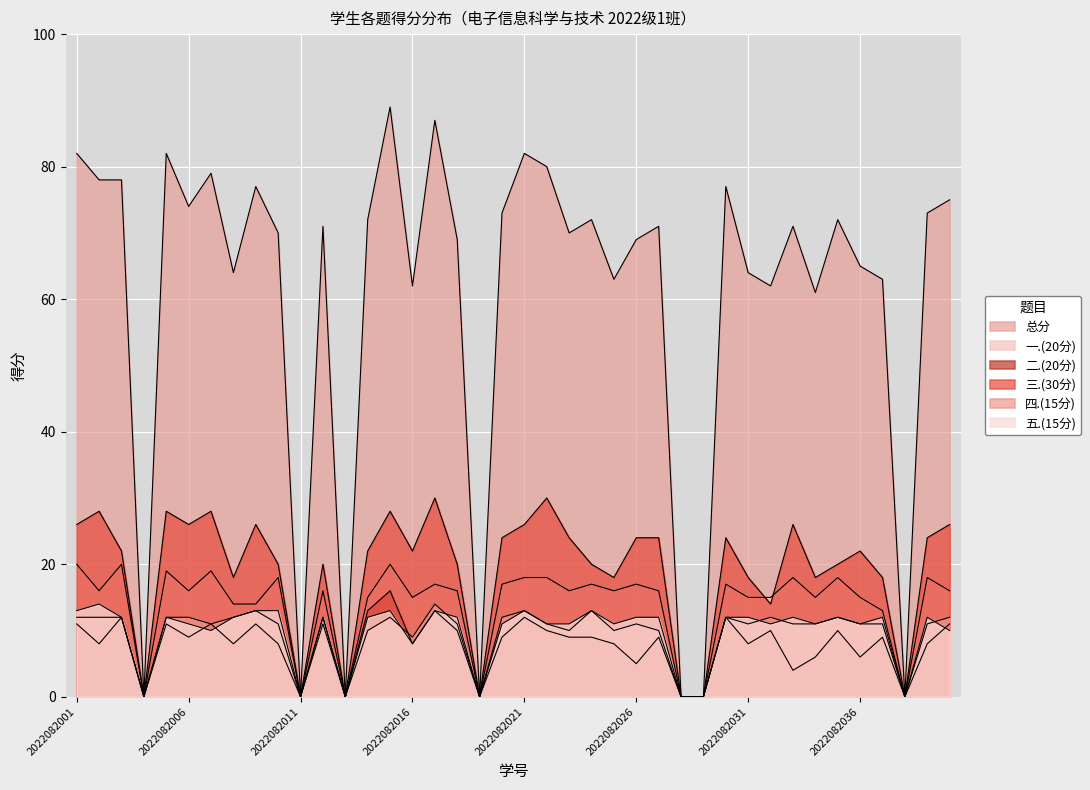

Is the value of 三.(30分) at 2022082029 greater than the value of 五.(15分) at 2022082013?

No